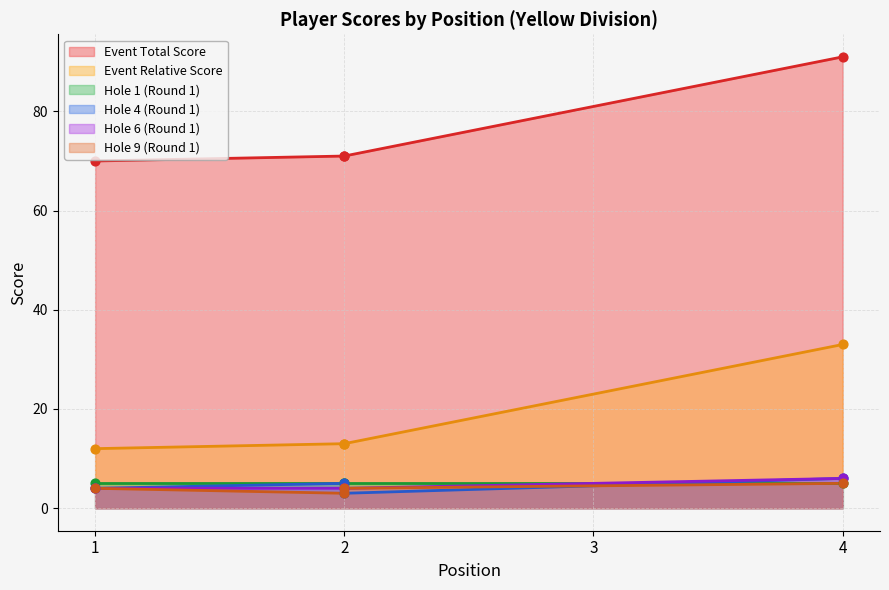

Which series has the largest Y range (max minus min)?

event_total_score